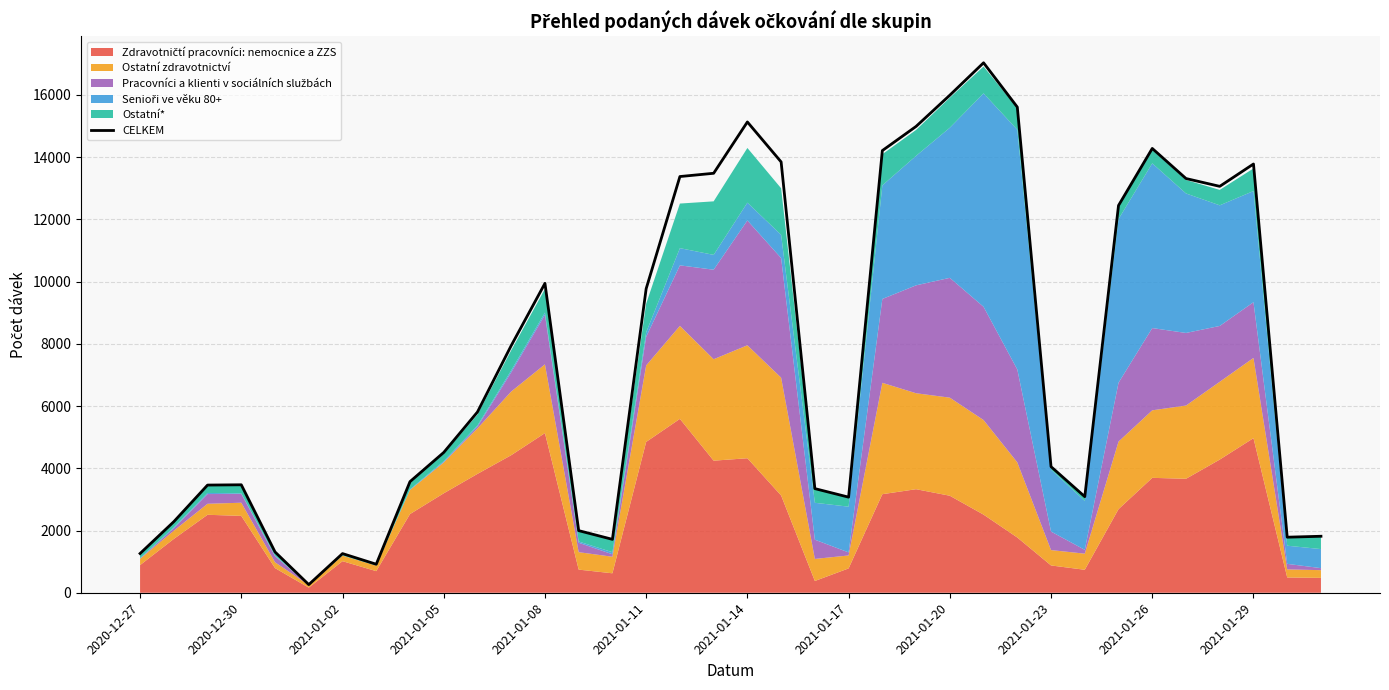

What is the maximum value for CELKEM?

17029